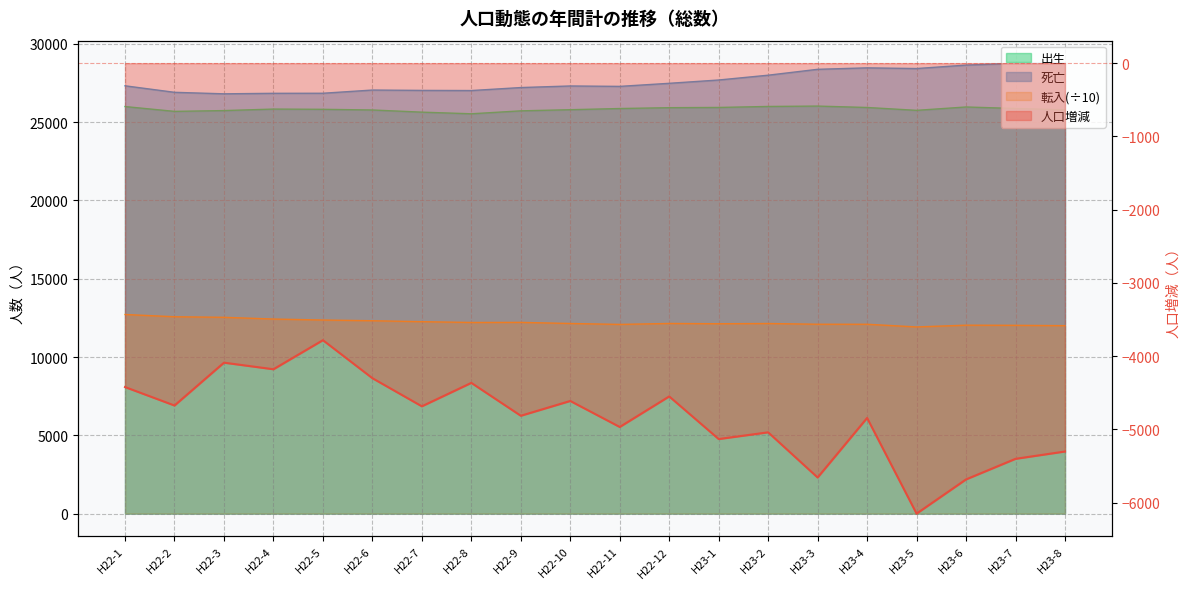

True or false: 出生 and 人口増減 cross at least once.

False